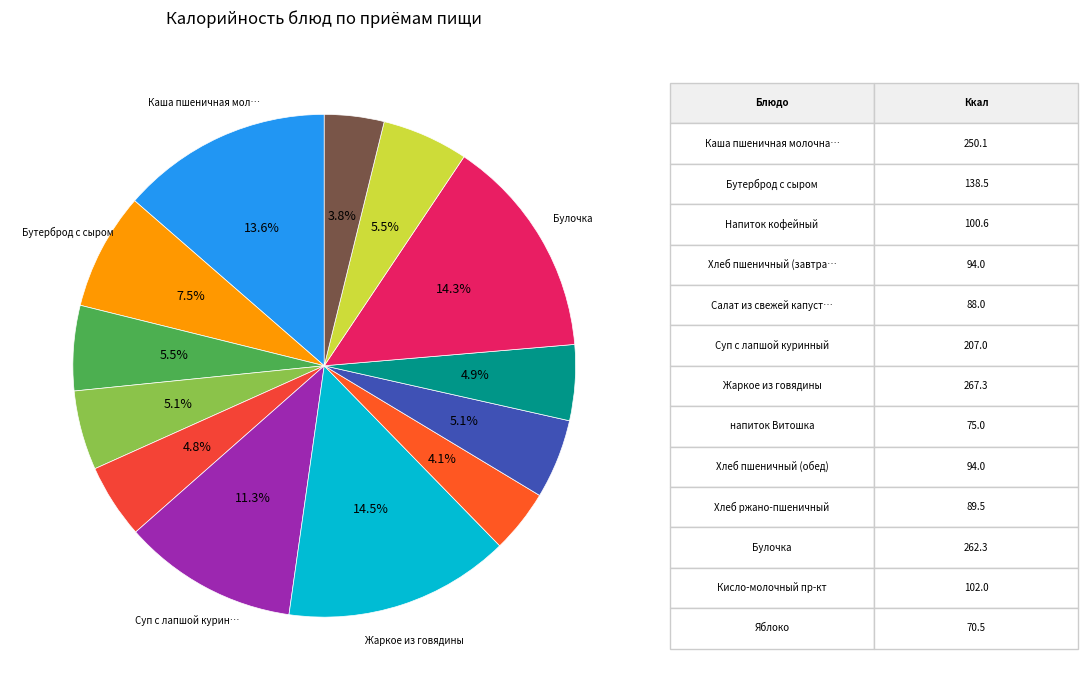

Is there any slice that represents more than half of the pie?

No